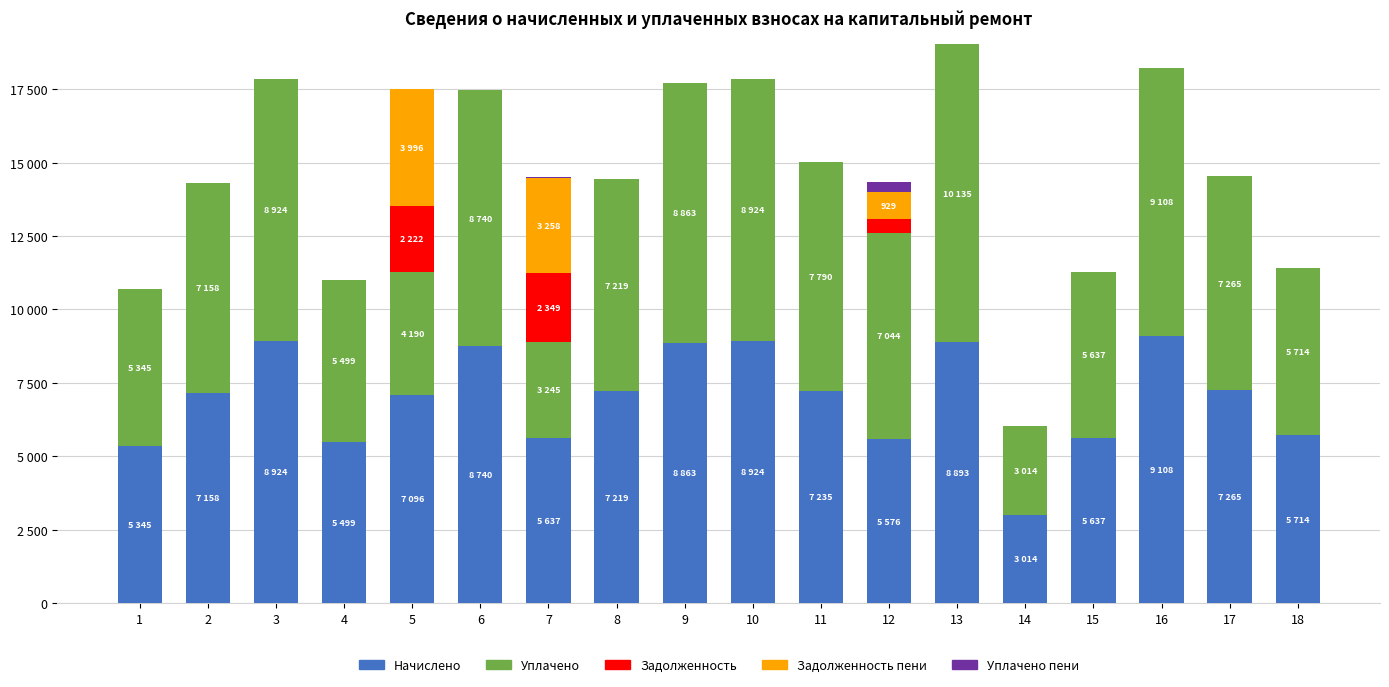

What are all the series names shown in the legend?

Начислено, Уплачено, Задолженность, Задолженность пени, Уплачено пени